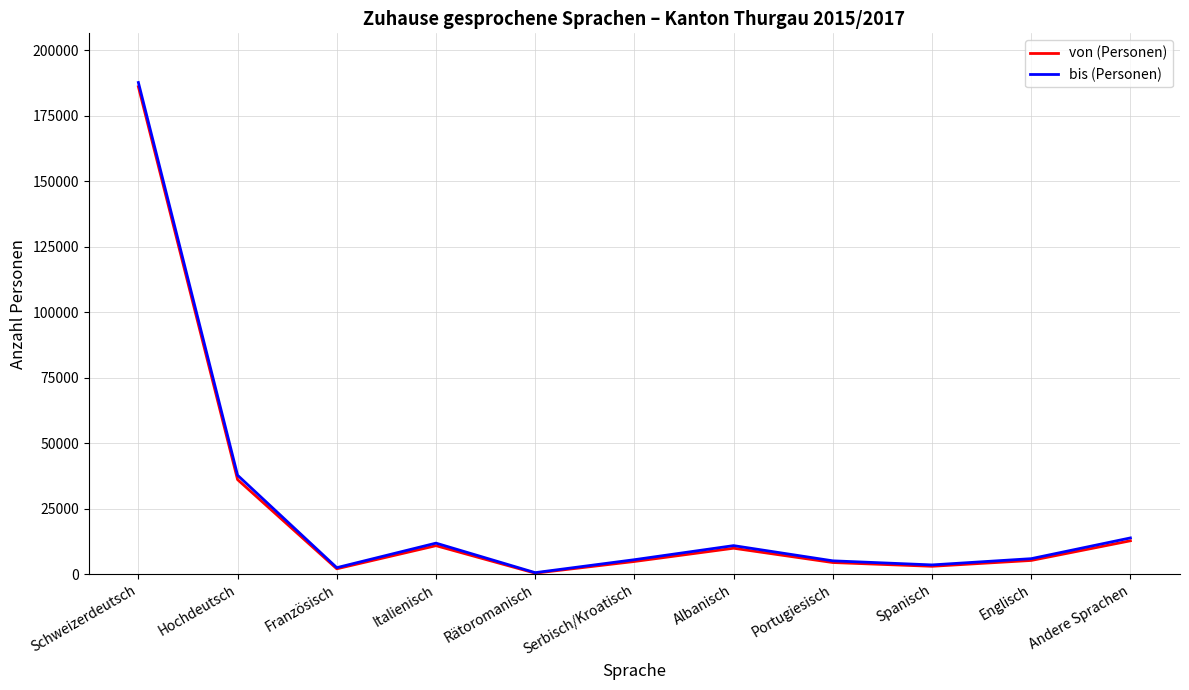

Which category has the highest value across all series?

Schweizerdeutsch